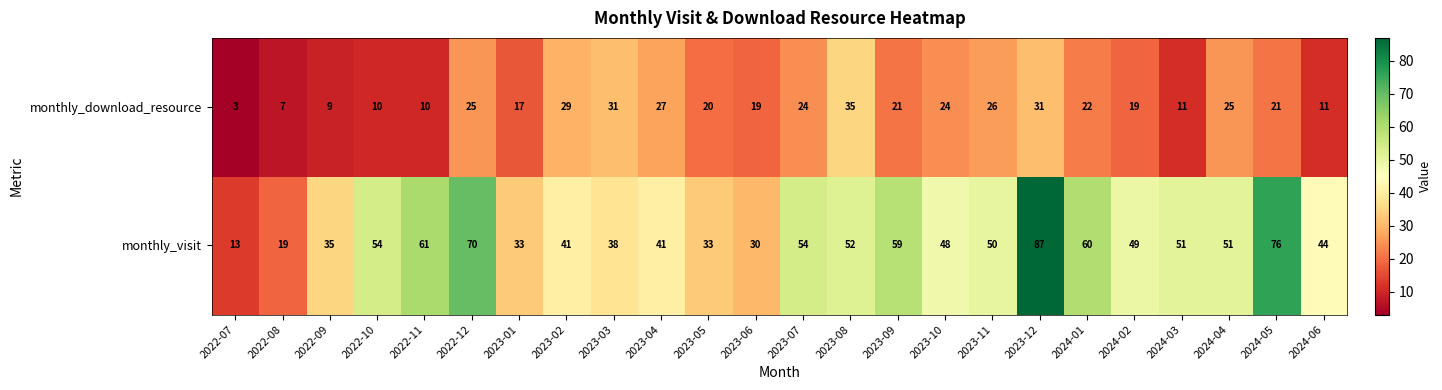

At which label does monthly_download_resource first exceed 21?

2022-12